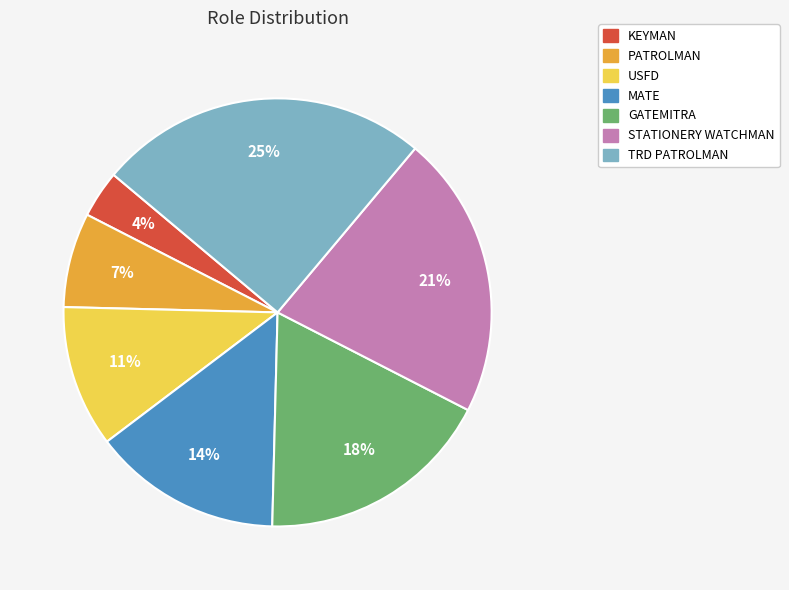

What is the smallest slice in the pie chart?

KEYMAN